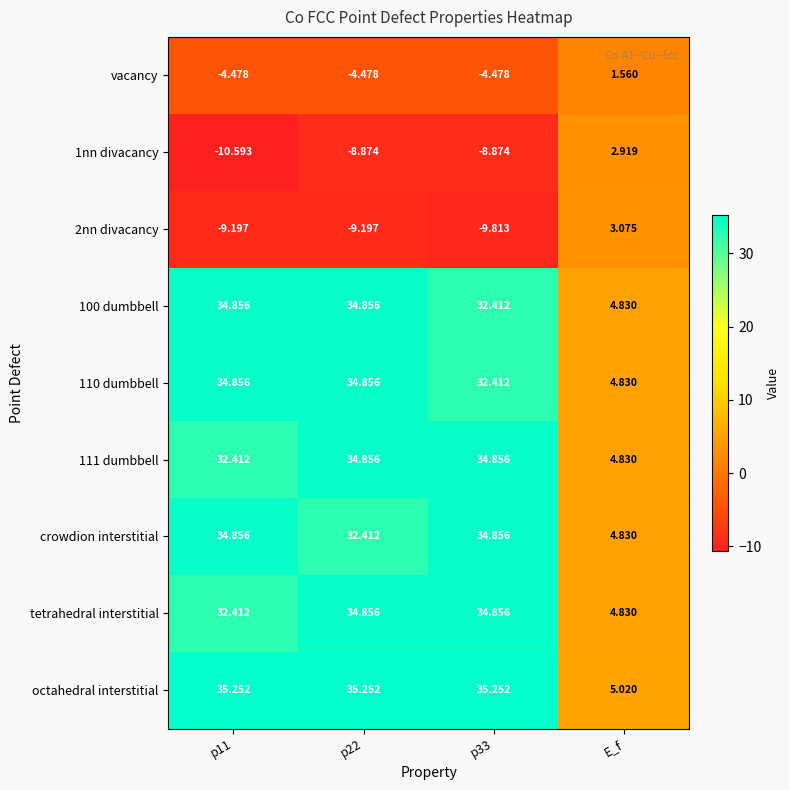

At which label does crowdion interstitial reach its minimum?

E_f